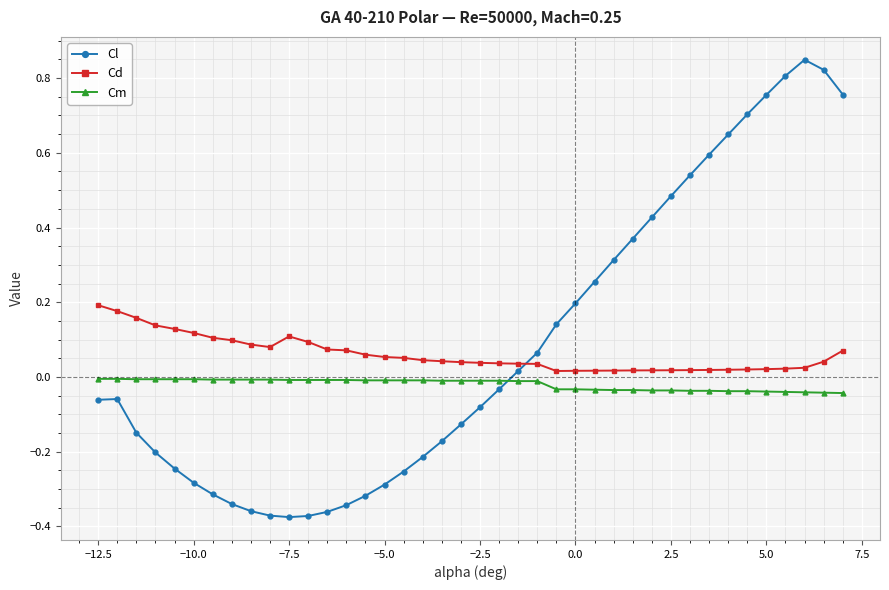

How many intersections are there between Cd and Cl?

1